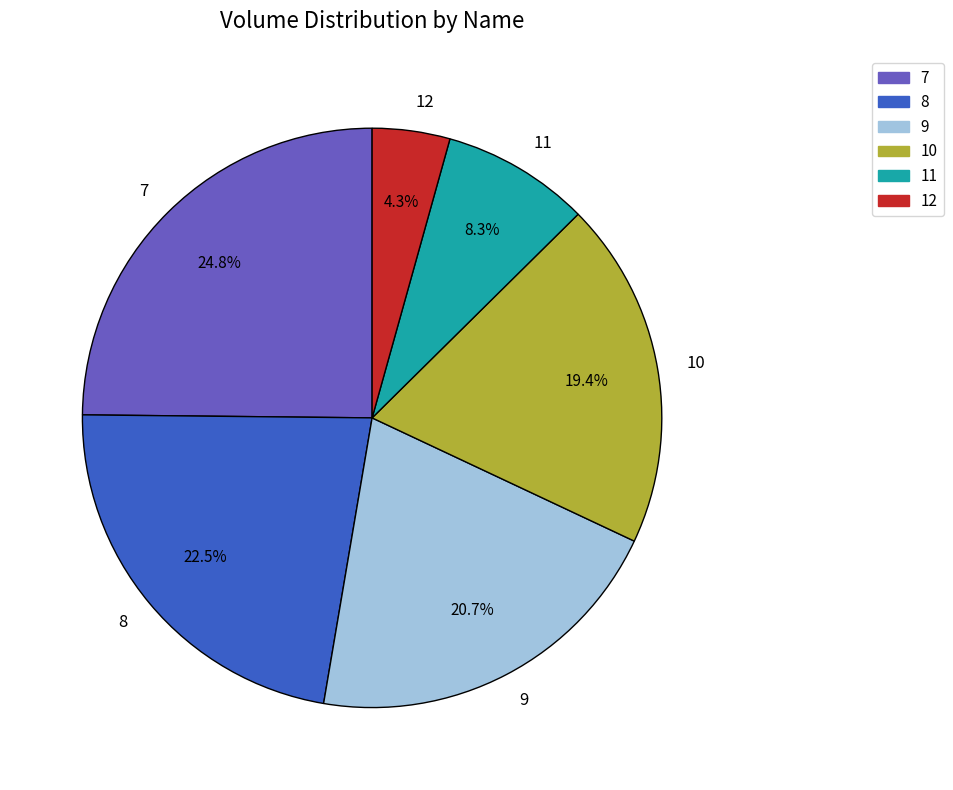

Count the number of slices in the pie.

6